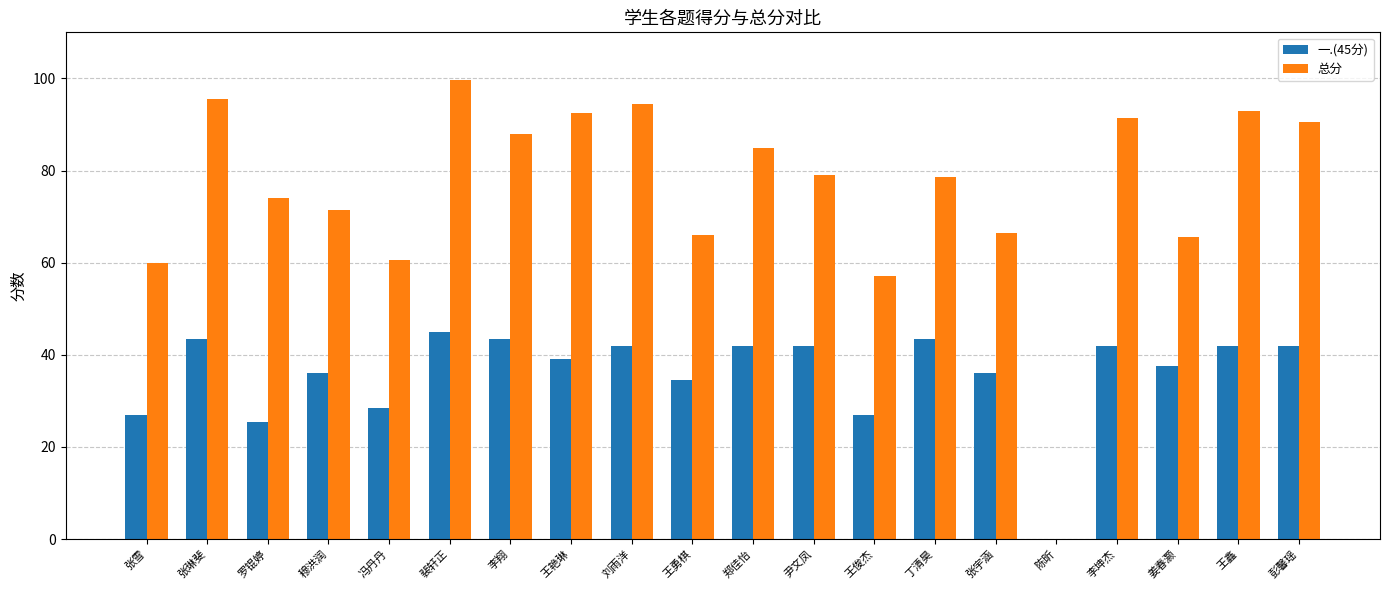

Which series has the widest spread of values?

总分